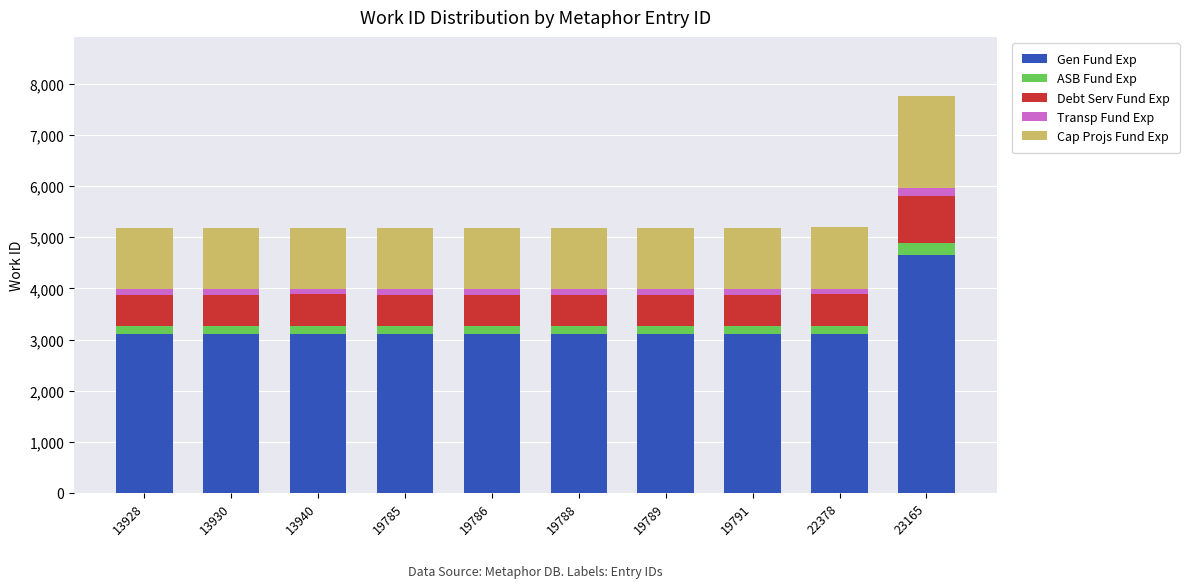

What is the highest value of the Gen Fund Exp series?

4653